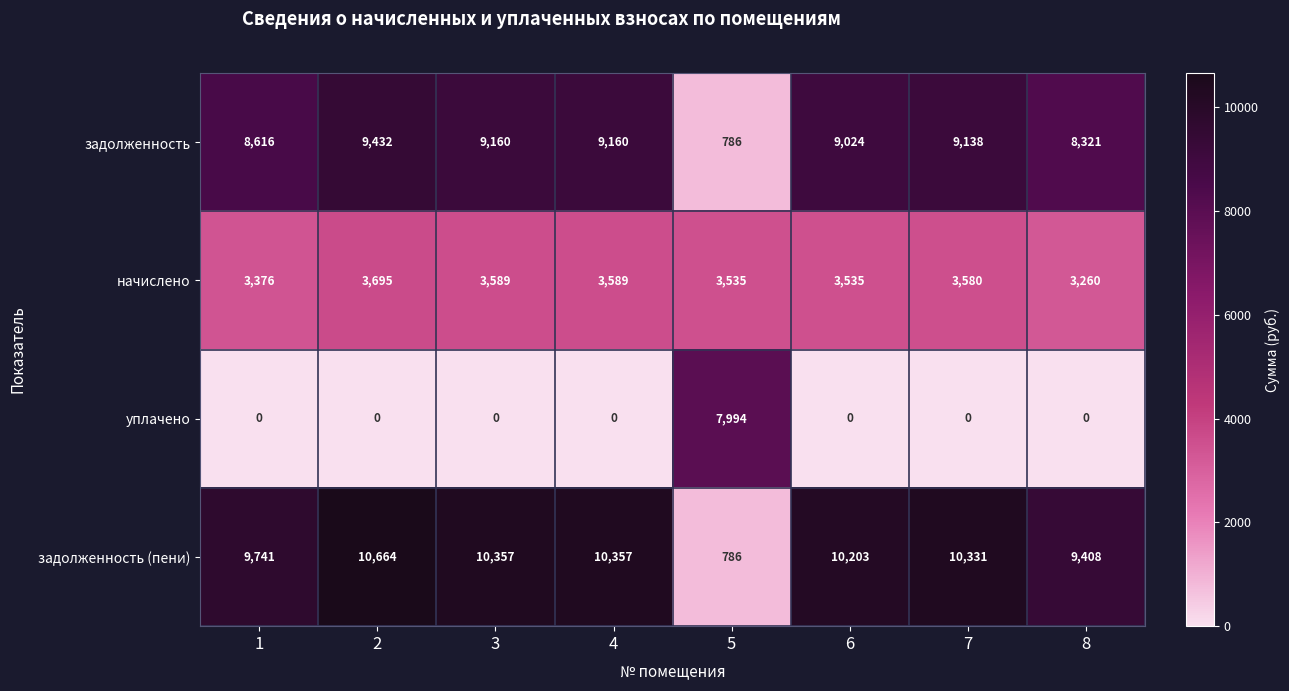

Which series has the largest total across all categories?

задолженность (пени)